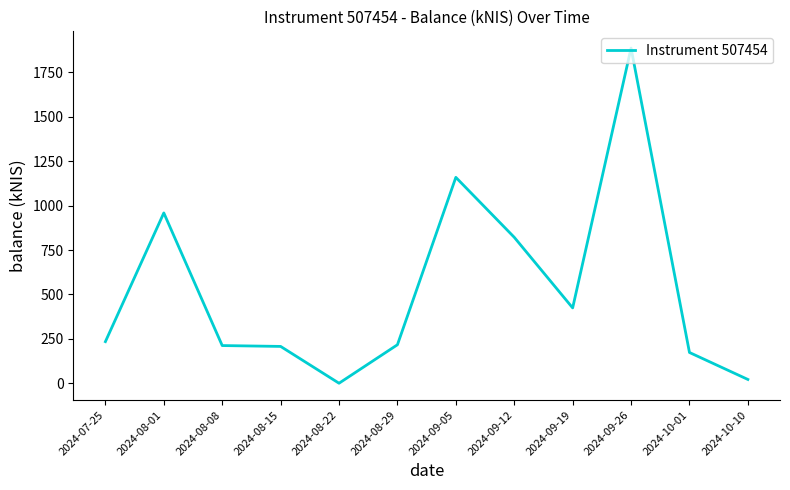

Approximately how many times larger is the value at 2024-08-29 compared to 2024-10-01?

1.3